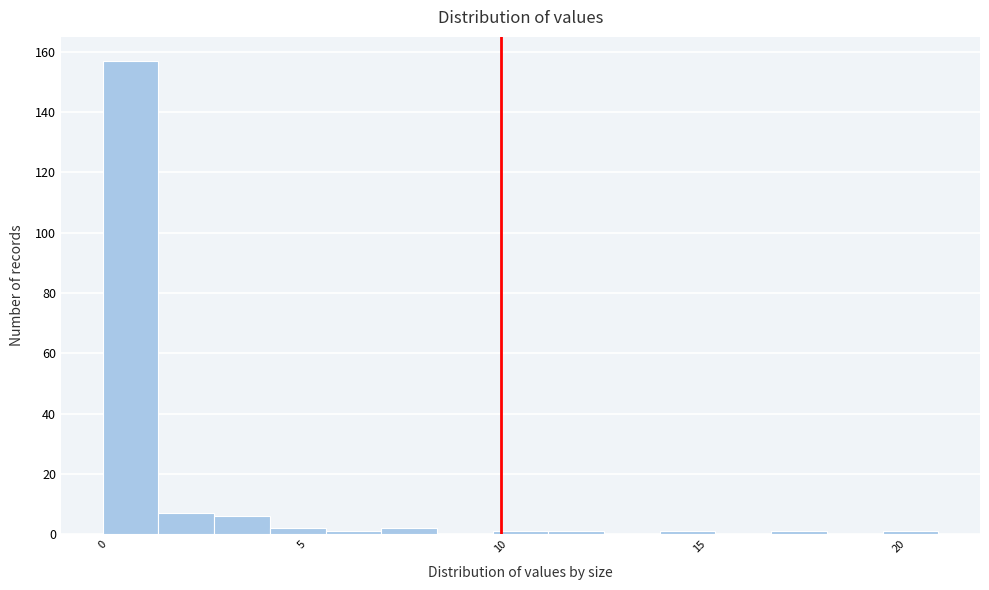

Read against the x-axis, roughly where is the centre of the tallest bar?

0.5